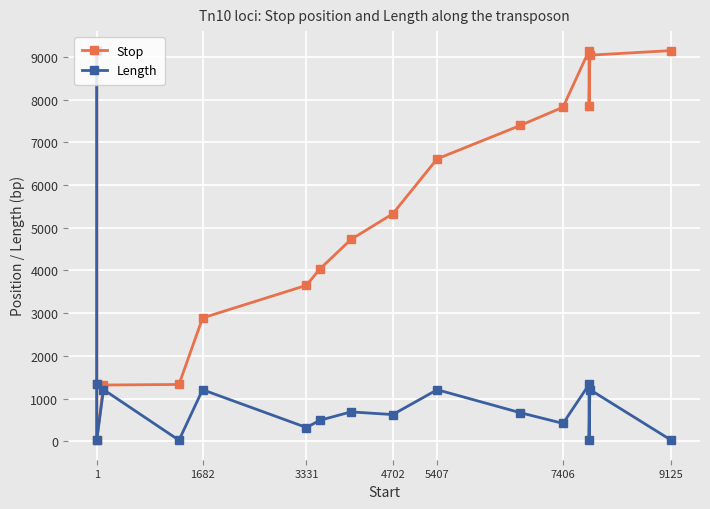

What is the lowest value of the Stop series?

23